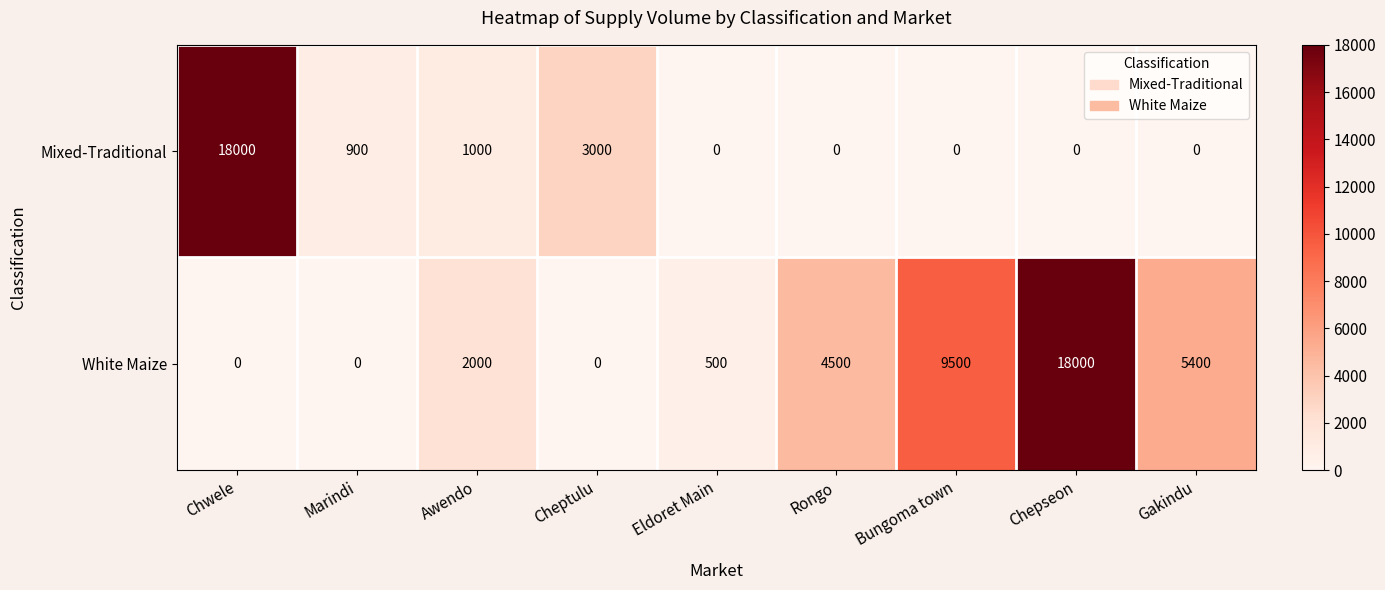

How many values in the Mixed-Traditional series exceed 0?

4